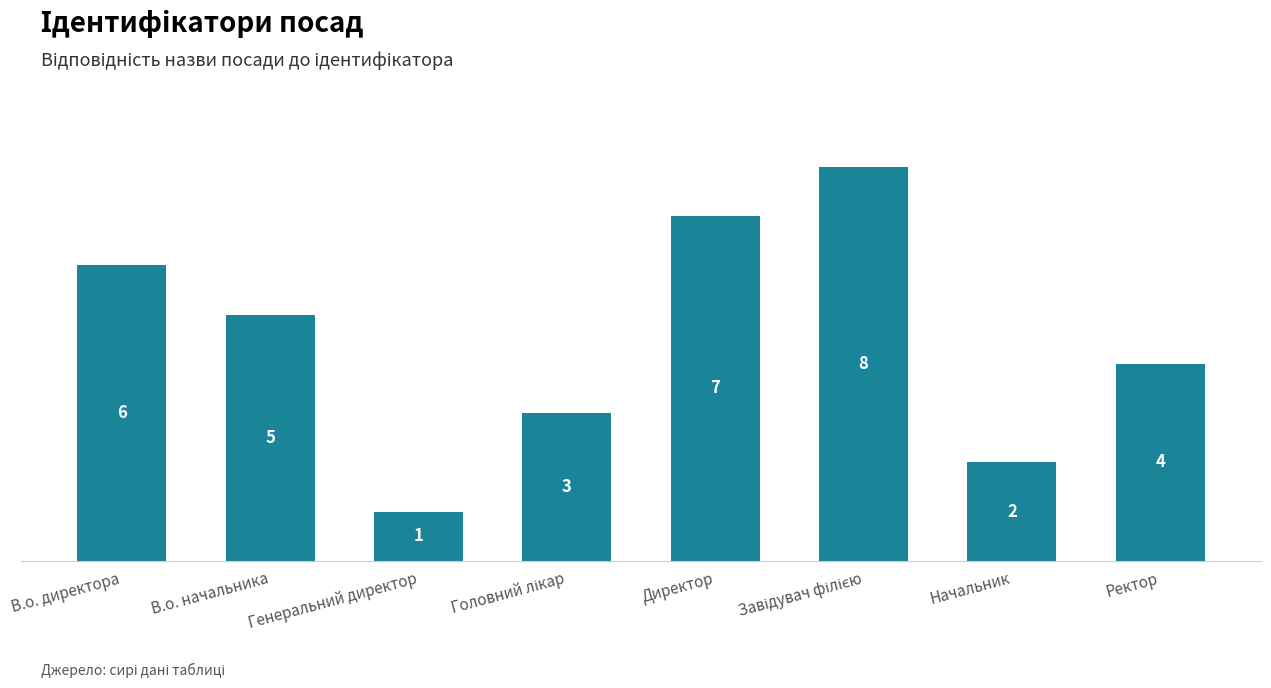

What is the difference between the second highest and second lowest values?

5